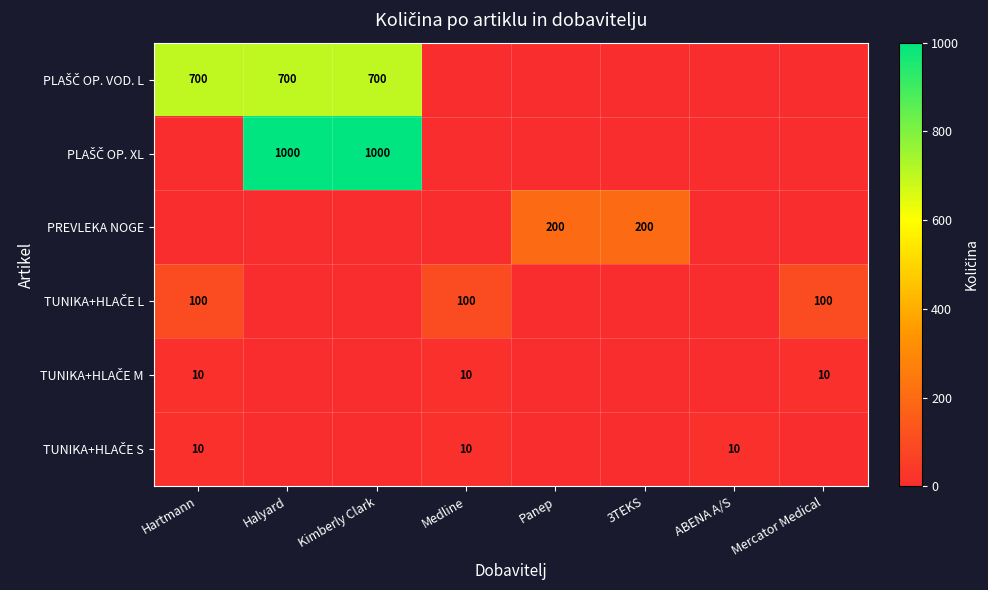

Which has a higher value, Hartmann or Halyard?

Hartmann